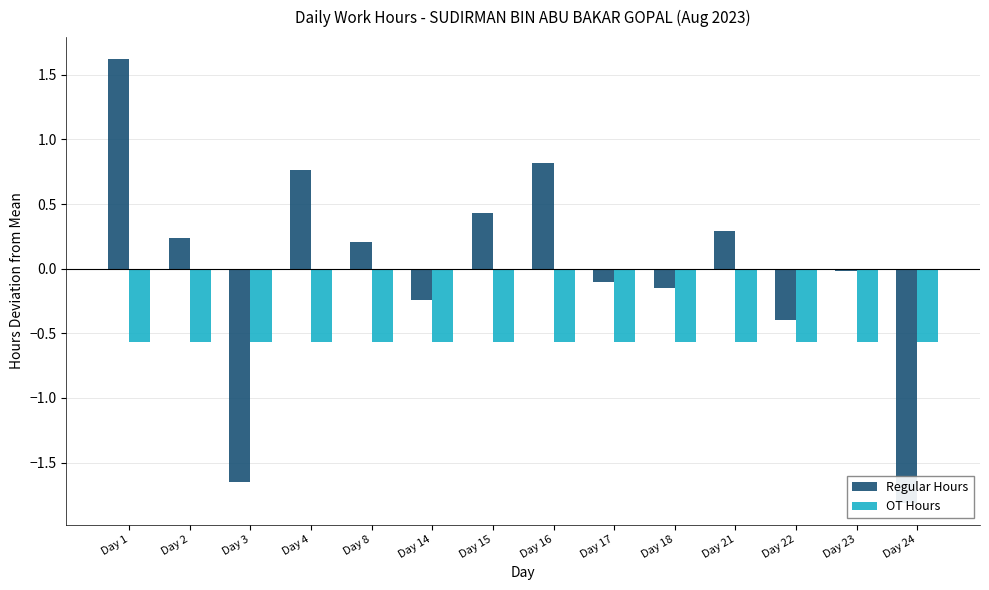

What is the value of the OT Hours bar at the 9th from the left?

-0.6